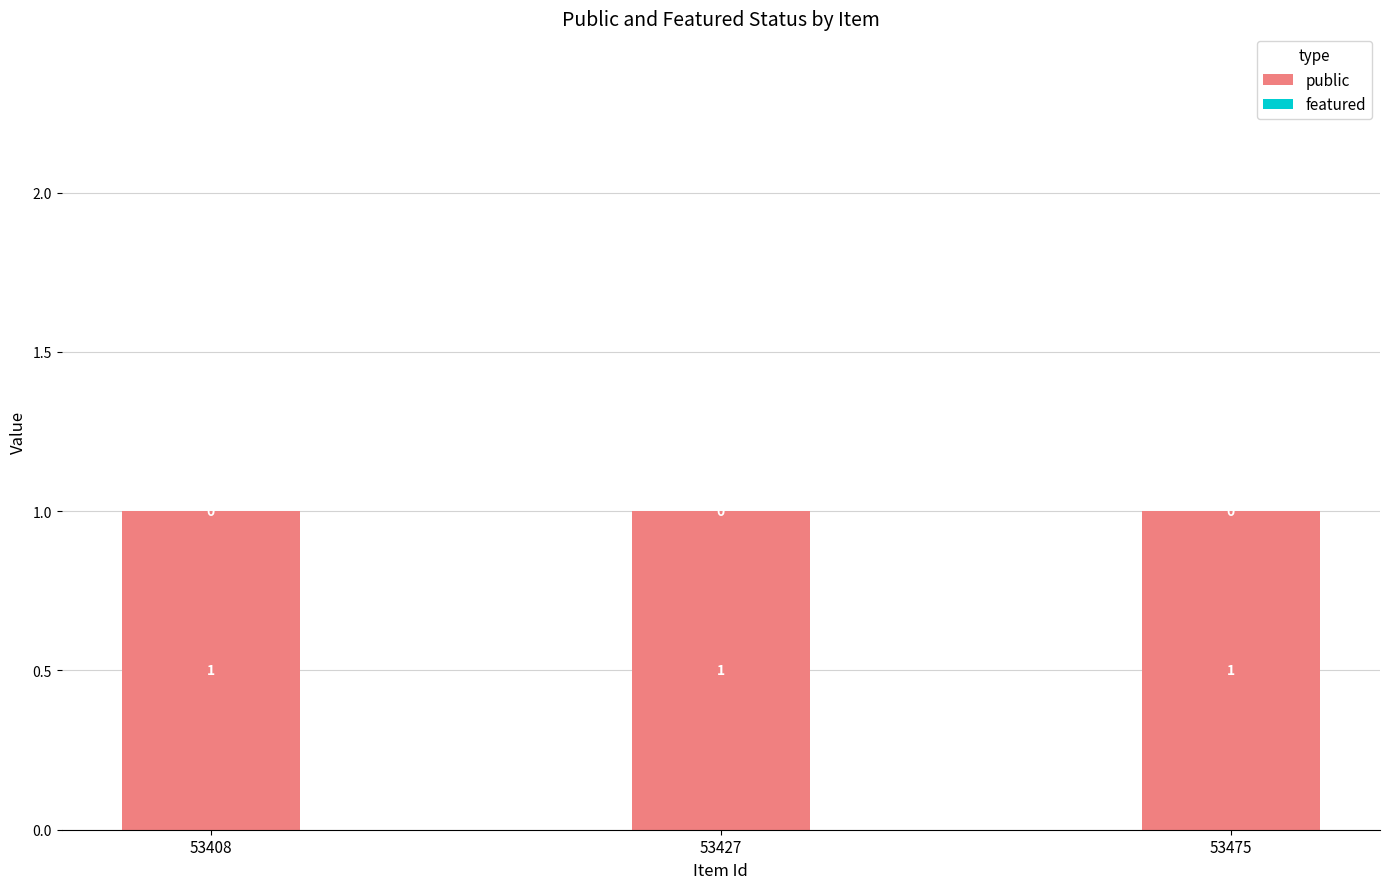

Which has a higher value, 53475 or 53427?

53475